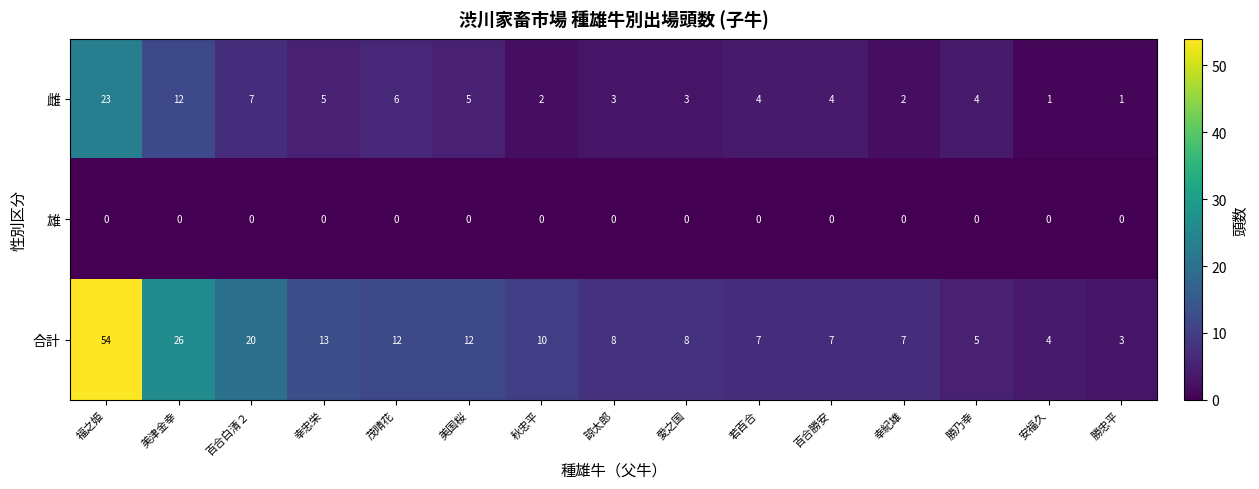

Count the number of data series in this chart.

3